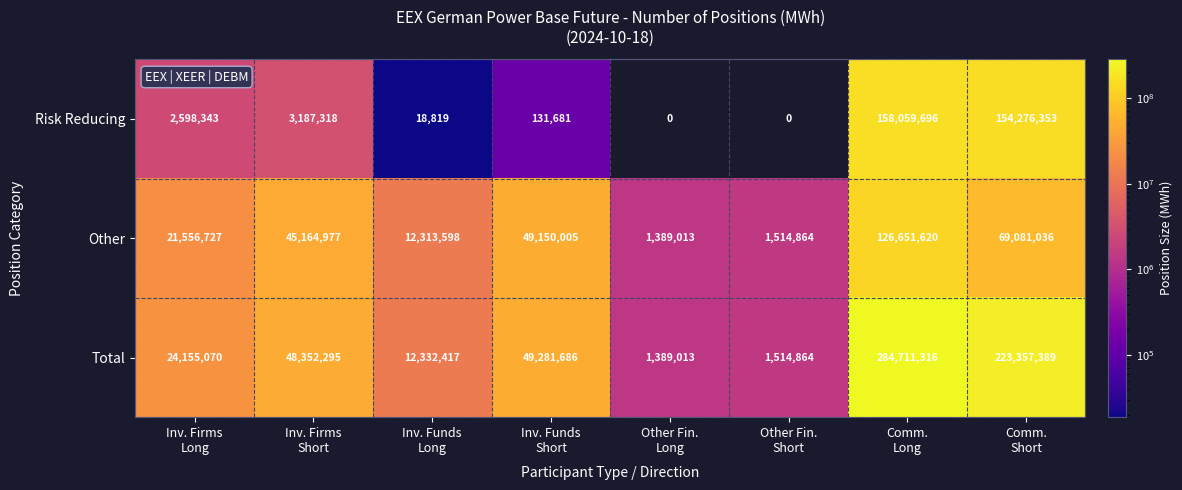

Reading left to right, transcribe all the data shown in this chart.

Risk Reducing: 2598343	3187318	18819	131681	0	0	158059696	154276353
Other: 21556727	45164977	12313598	49150005	1389013	1514864	126651620	69081036
Total: 24155070	48352295	12332417	49281686	1389013	1514864	284711316	223357389